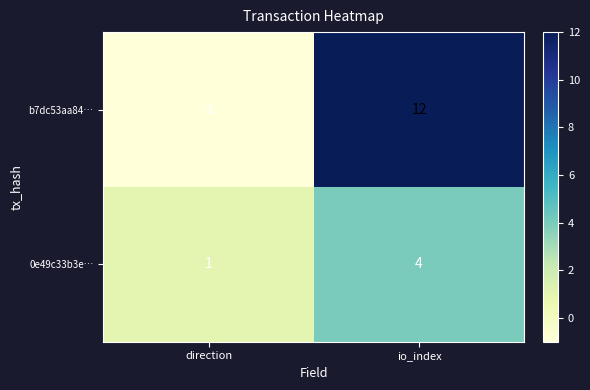

At which category does the chart reach its peak across all series?

io_index